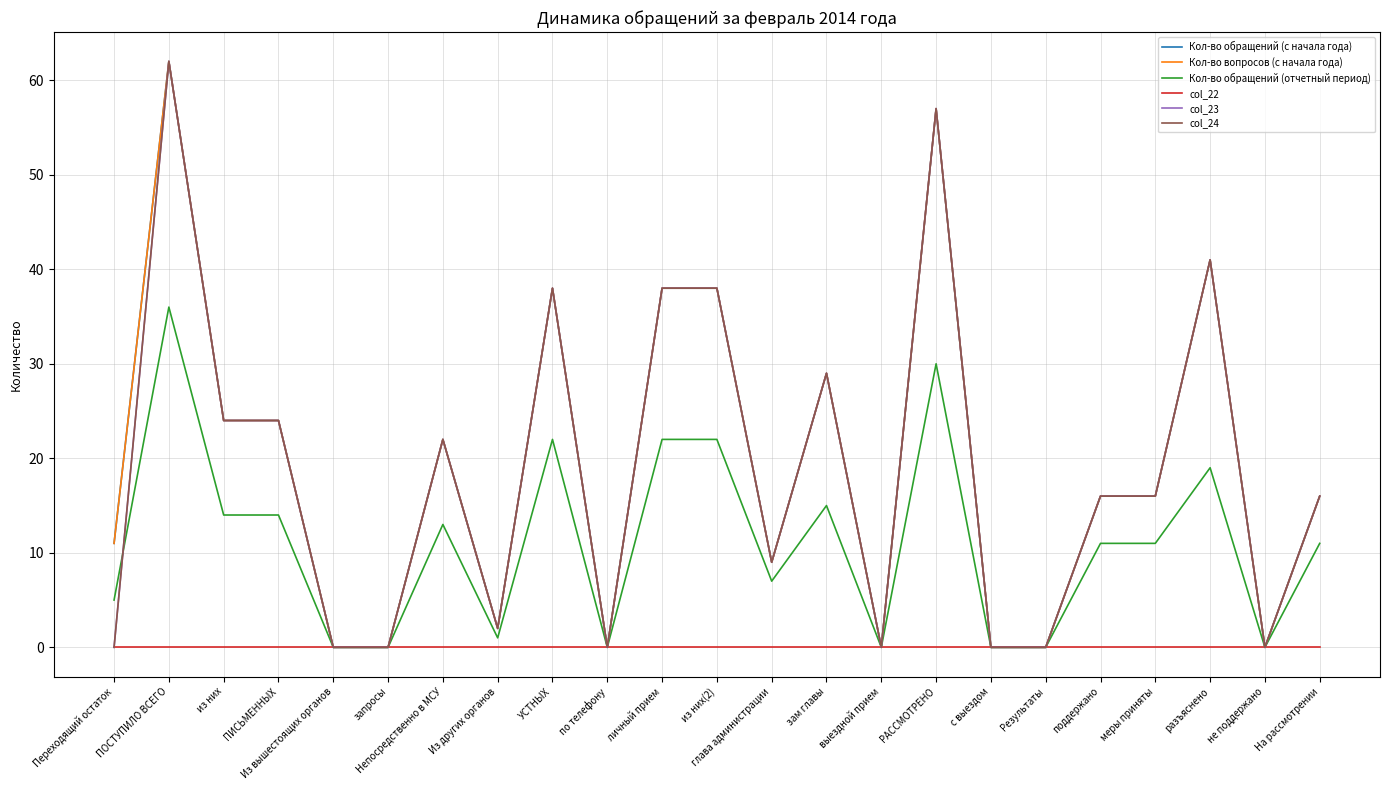

Is this an area chart (filled region under the line)?

No